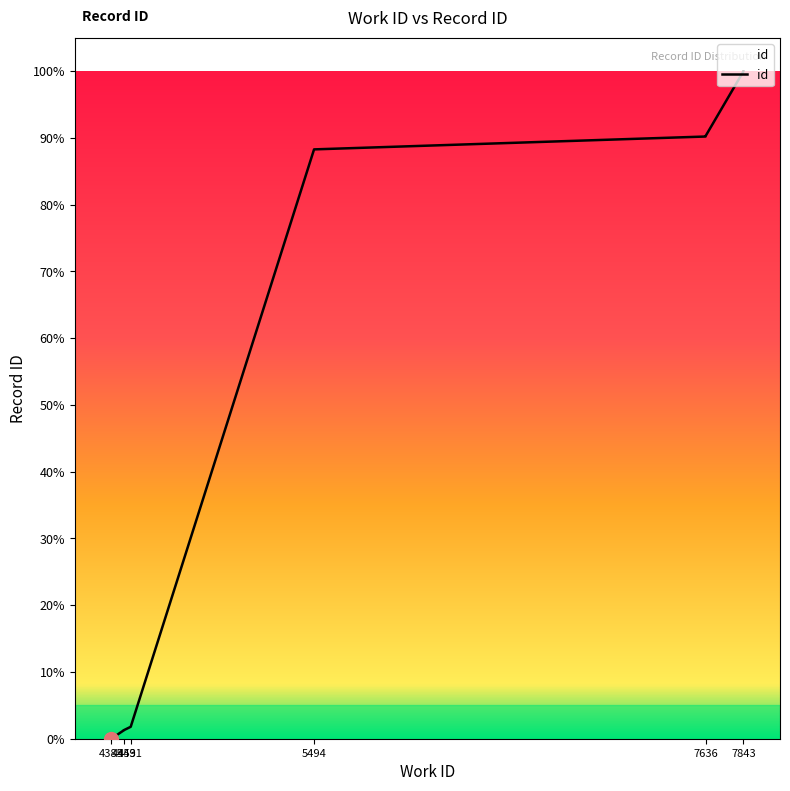

What is the ratio of the value at 7843 to the value at 7843?

1.0